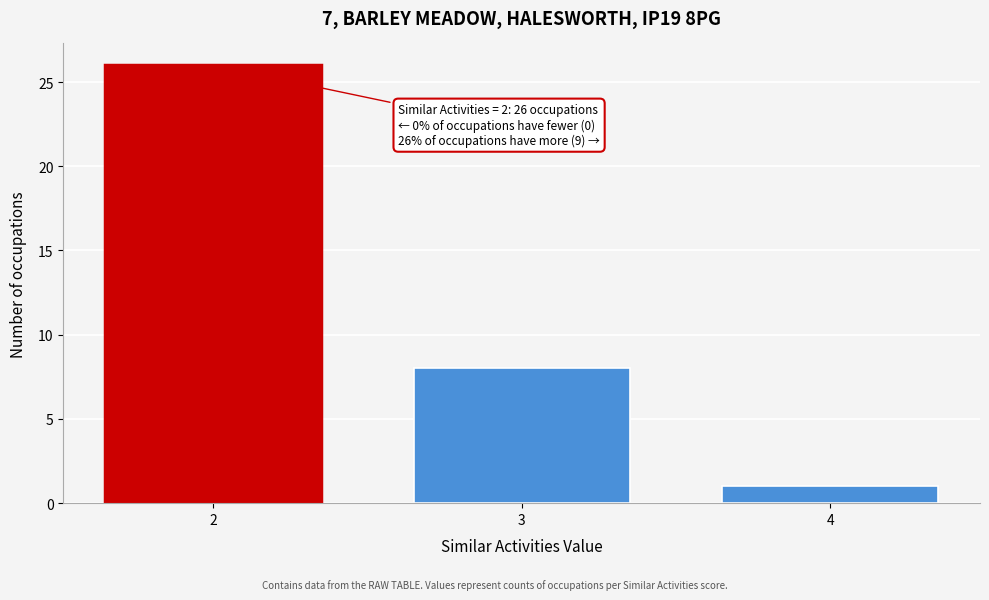

Reading left to right, list all the values displayed in this chart.

26	8	1